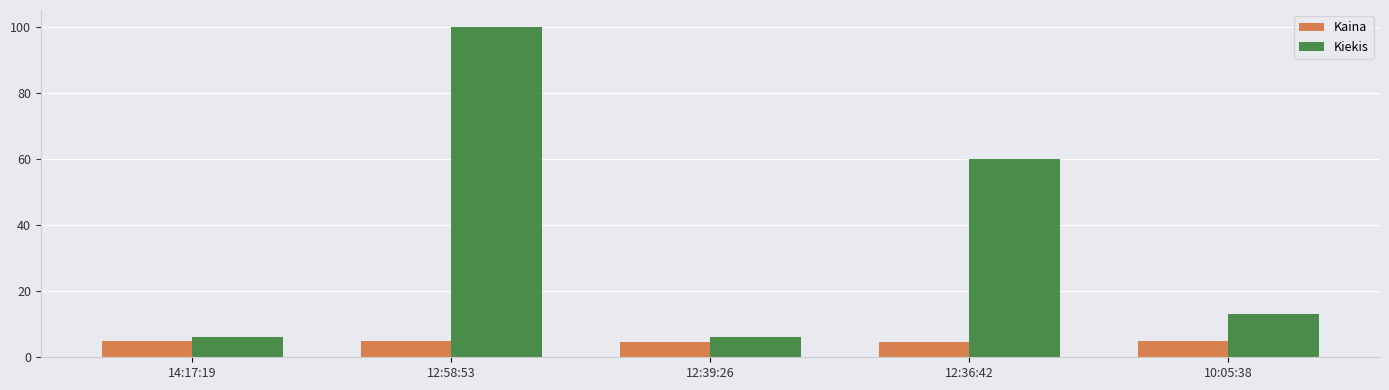

What is the maximum value for Kiekis?

100.0